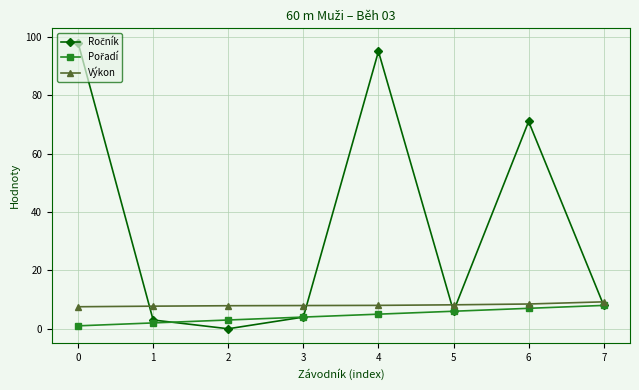

What is the difference between the highest and lowest values at 4?

90.0